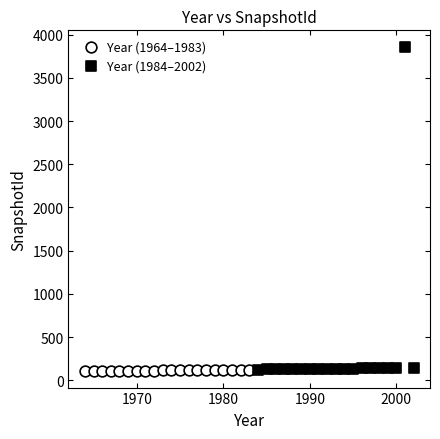

Which series has the largest Y range (max minus min)?

Year (1984–2002)